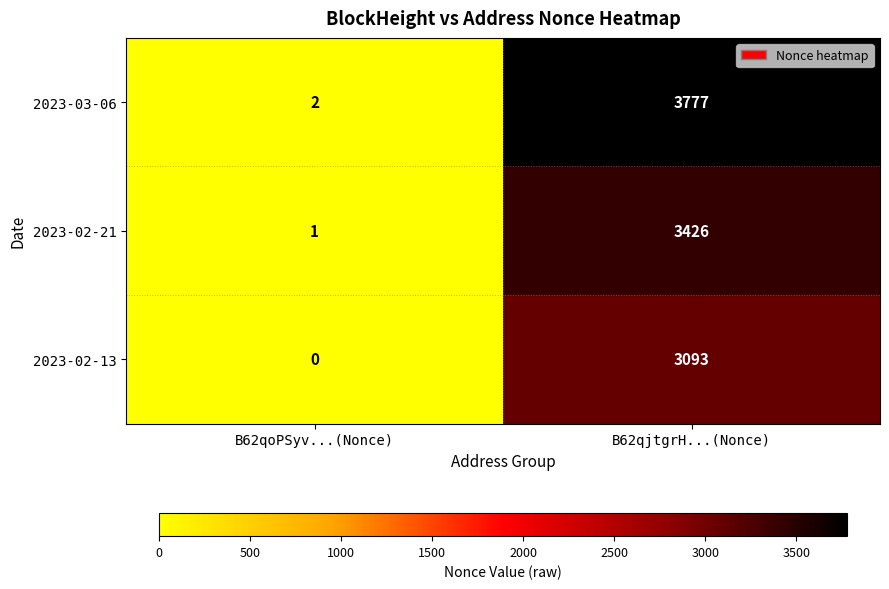

Where is 2023-03-06 nearest to the value 1889?

B62qoPSyv...(Nonce)